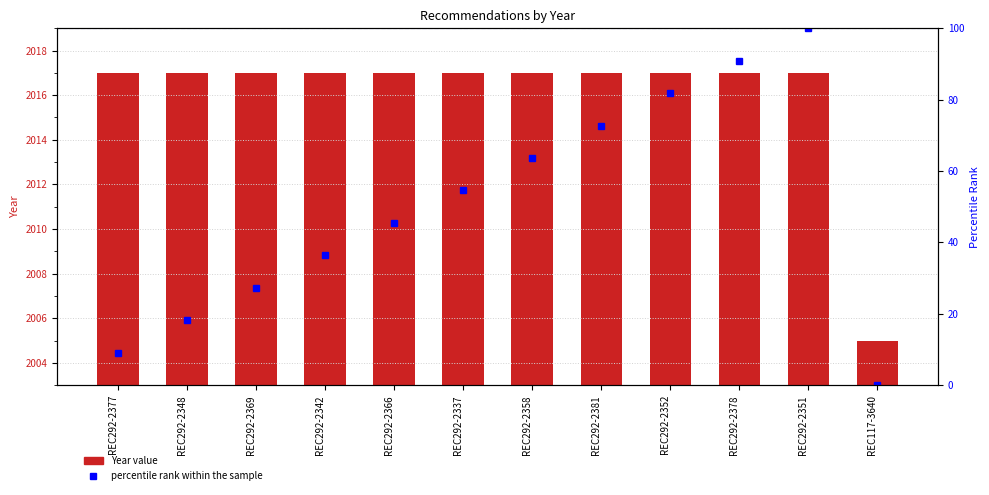

Count the number of data series in this chart.

2